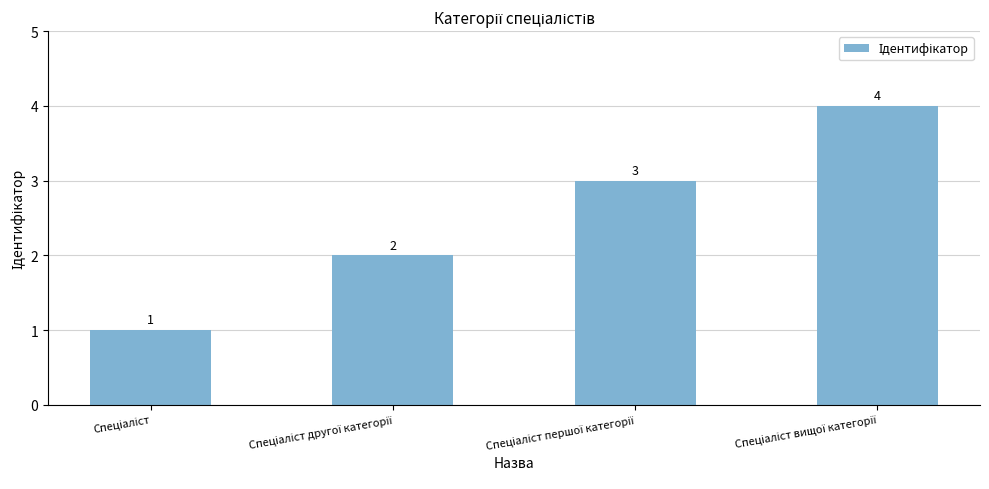

What is the greatest value displayed?

4